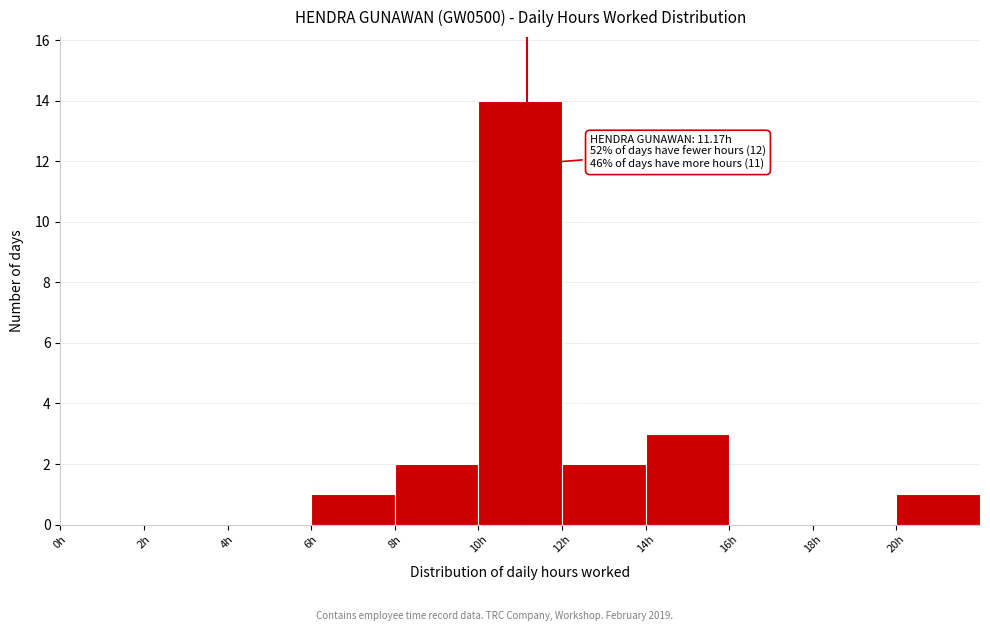

Over which range of the x-axis is the bar tallest?

10 to 12